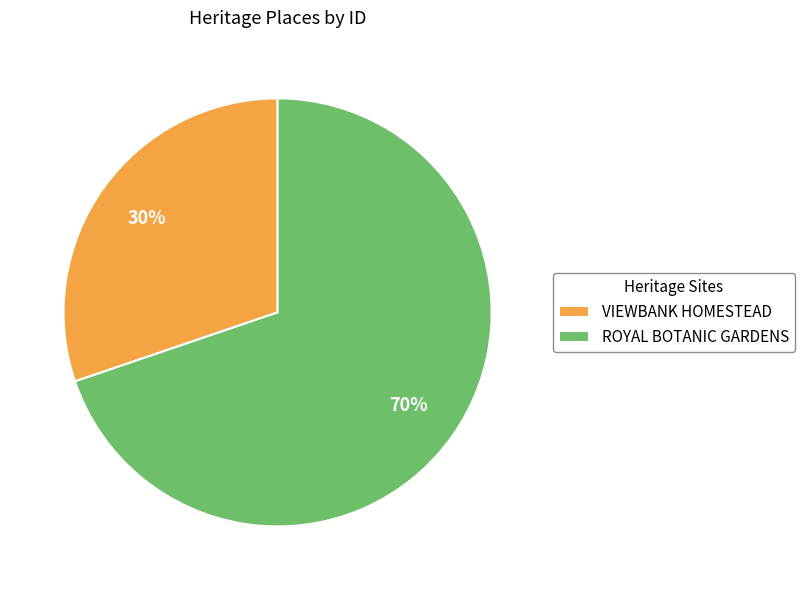

To the nearest percent, what portion does VIEWBANK HOMESTEAD represent?

30%